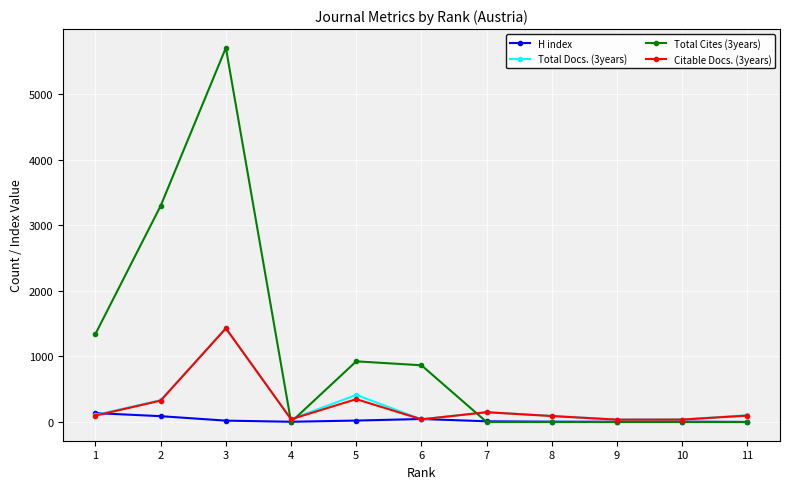

Does the chart have visible grid lines?

Yes